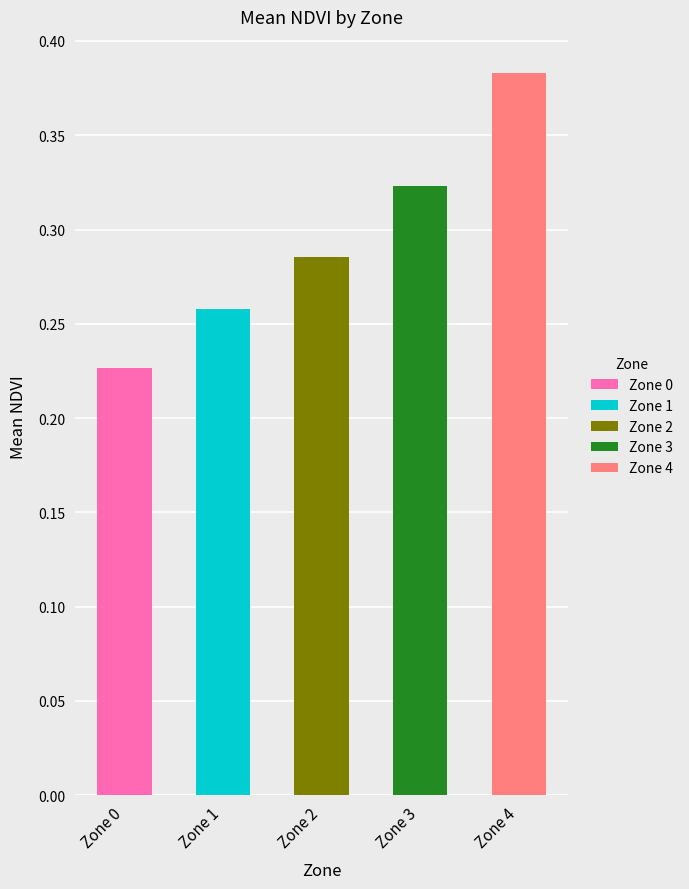

What is the sum of all values?

1.5